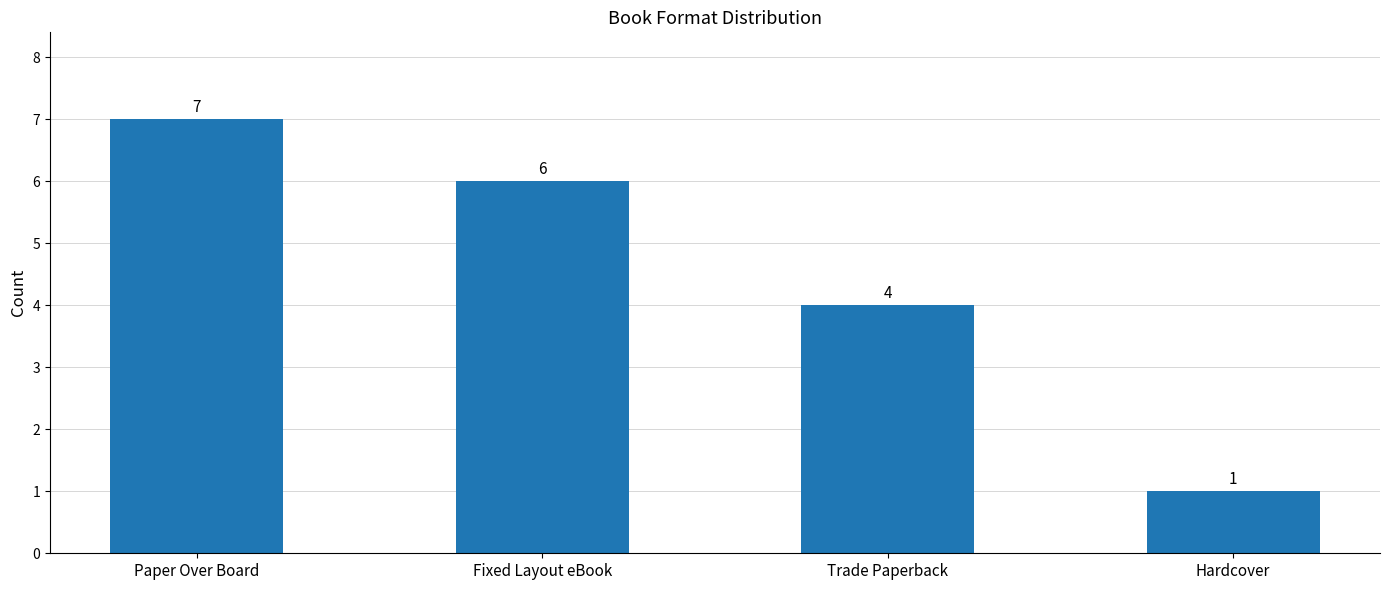

Reading left to right, transcribe all the data shown in this chart.

7	6	4	1